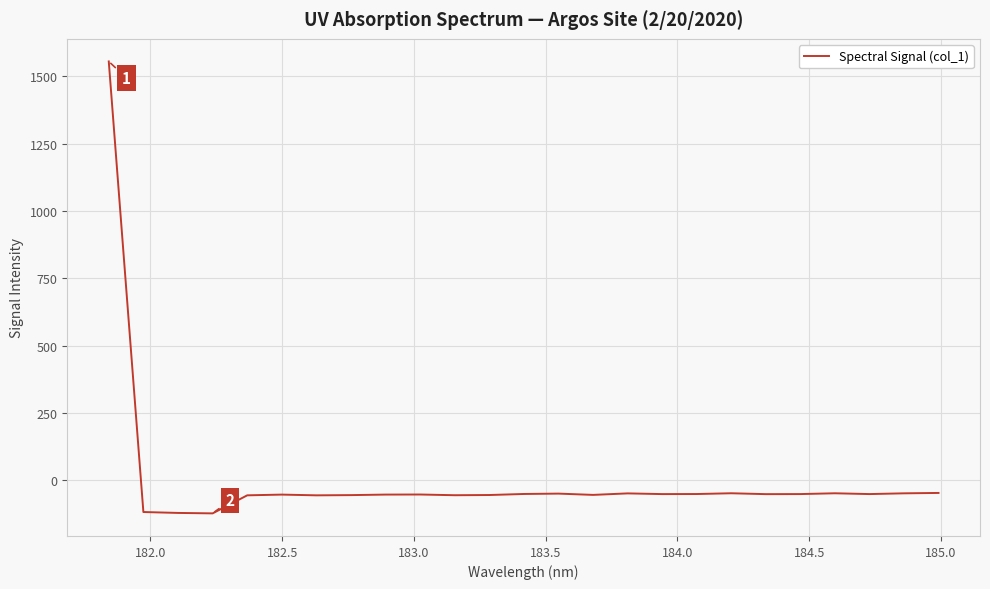

What is the difference between the maximum and minimum values?

1678.3